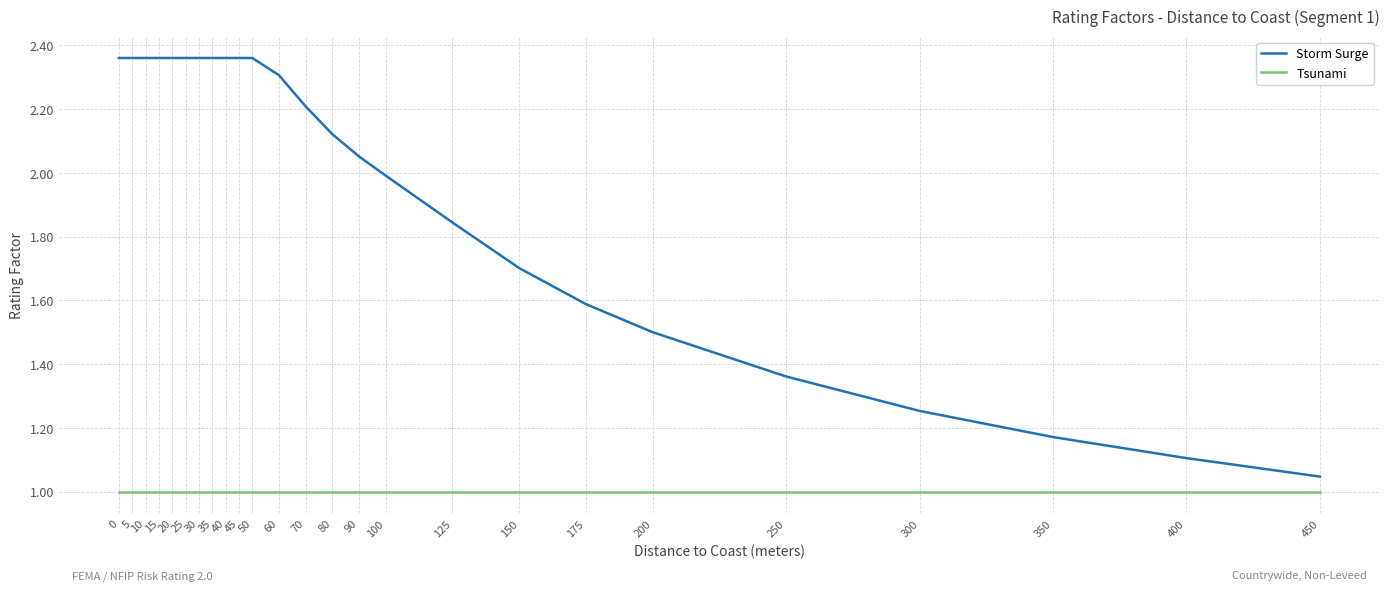

List the series in order of their overall mean, highest first.

Storm Surge, Tsunami